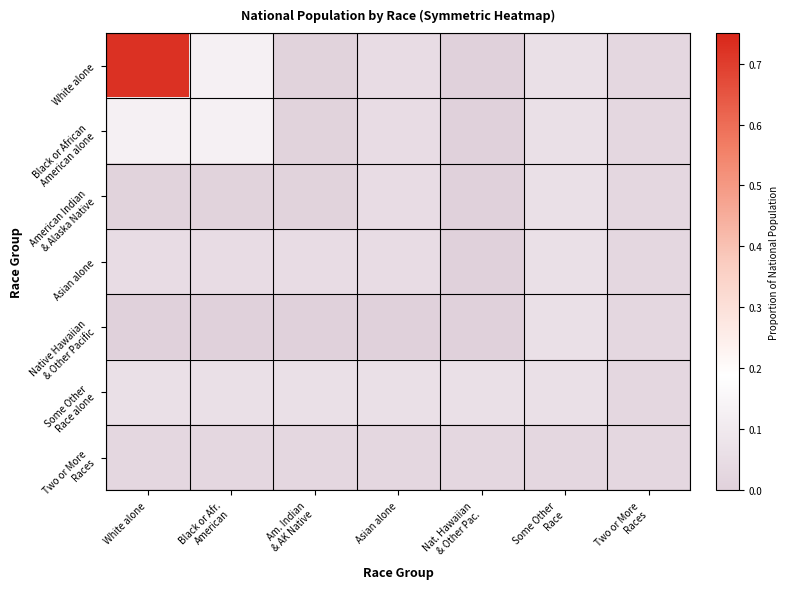

At White alone, list the series in order from smallest to largest.

Native Hawaiian & Other Pacific, American Indian & Alaska Native, Two or More Races, Asian alone, Some Other Race alone, Black or African American alone, White alone